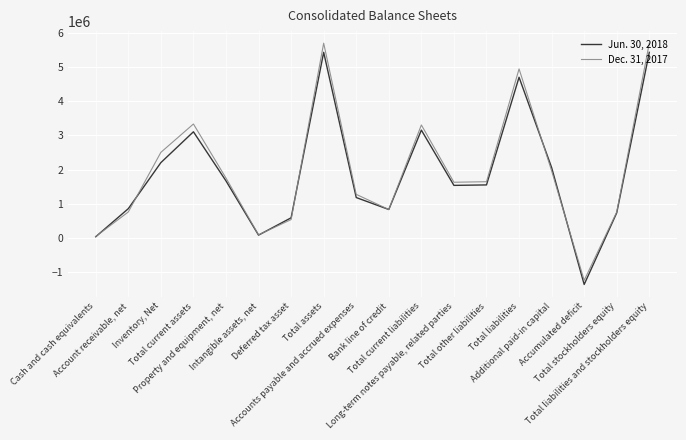

Rank the series by their maximum value, from lowest to highest.

Jun. 30, 2018, Dec. 31, 2017